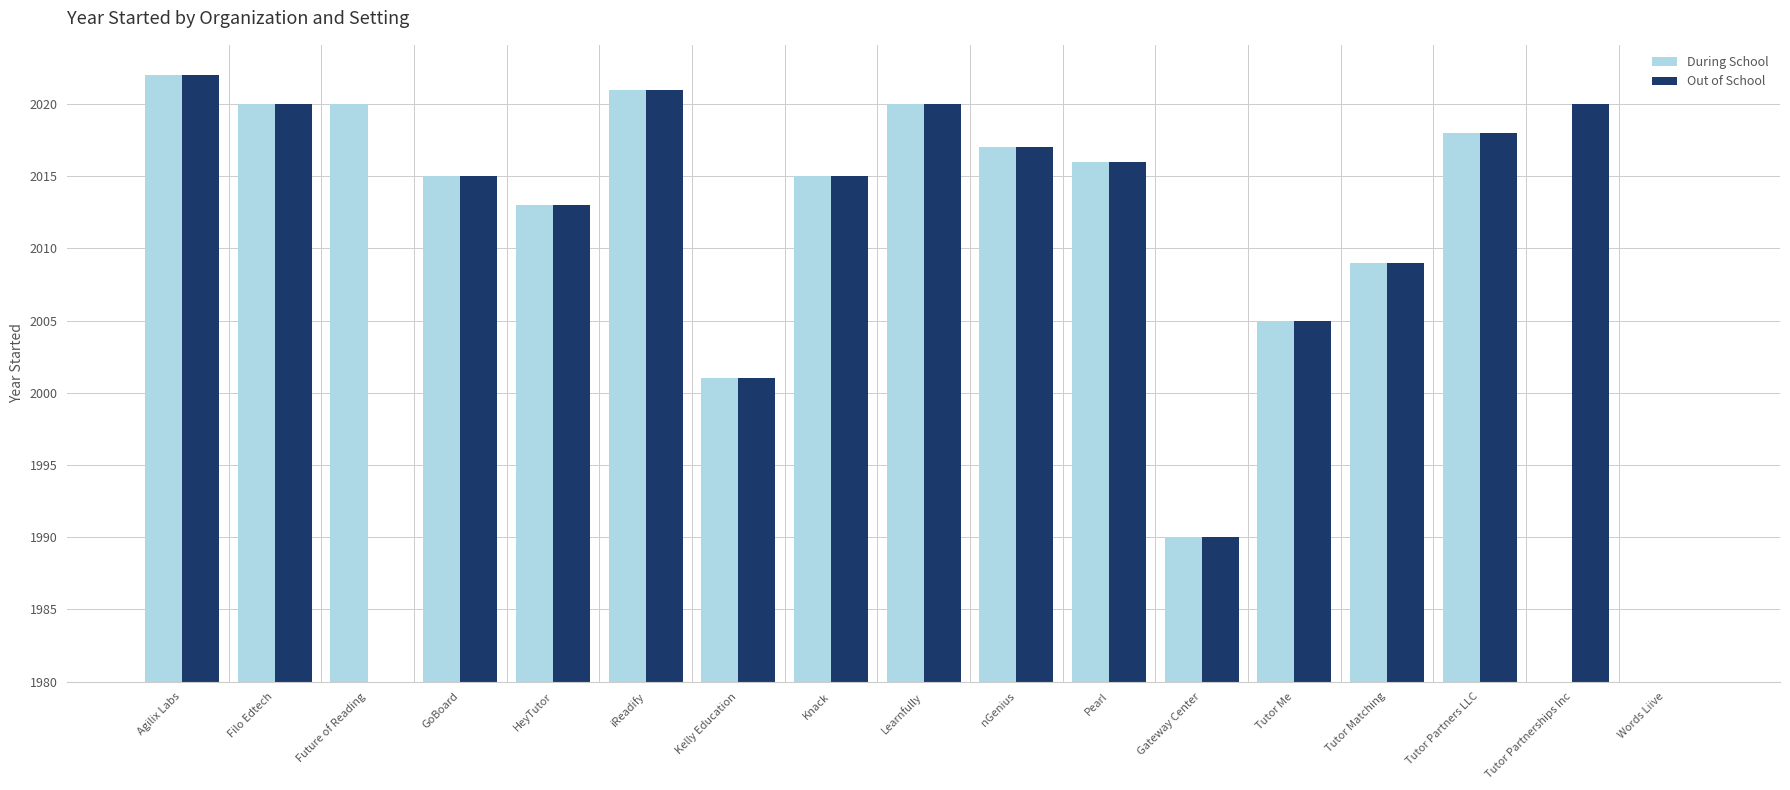

At which category is the sum across all series the highest?

Agilix Labs